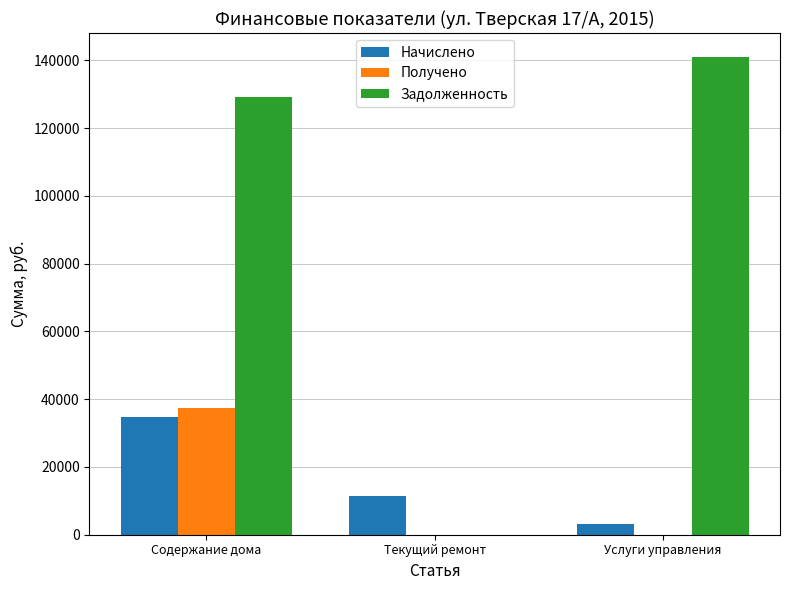

Where does the Начислено series first go above 11295?

Содержание дома